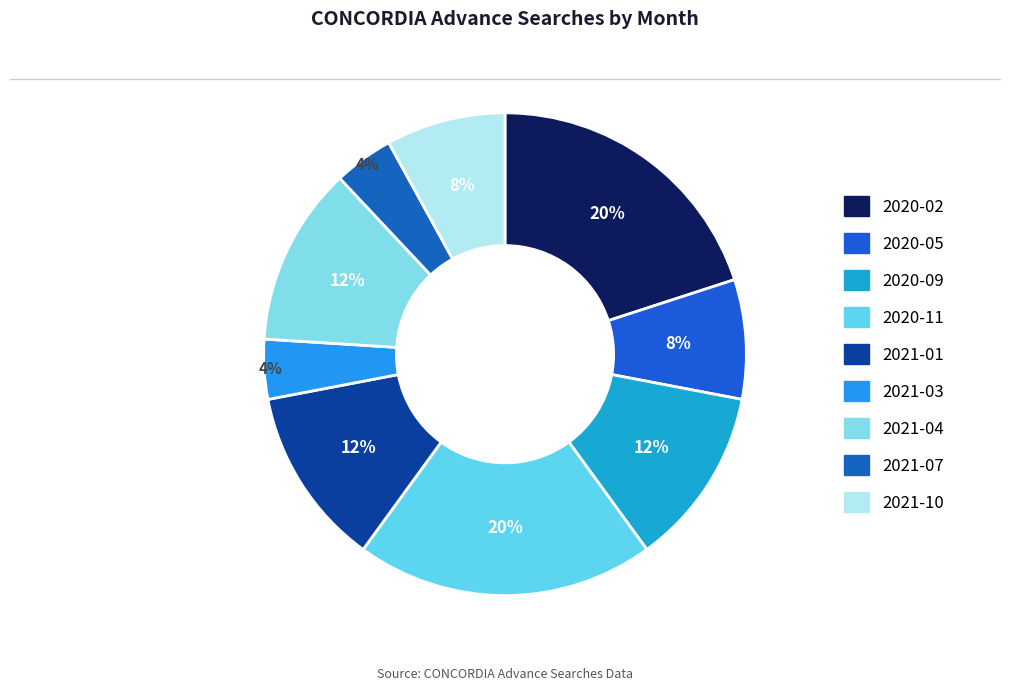

Rank the categories by value from lowest to highest.

2021-03, 2021-07, 2020-05, 2021-10, 2020-09, 2021-01, 2021-04, 2020-02, 2020-11